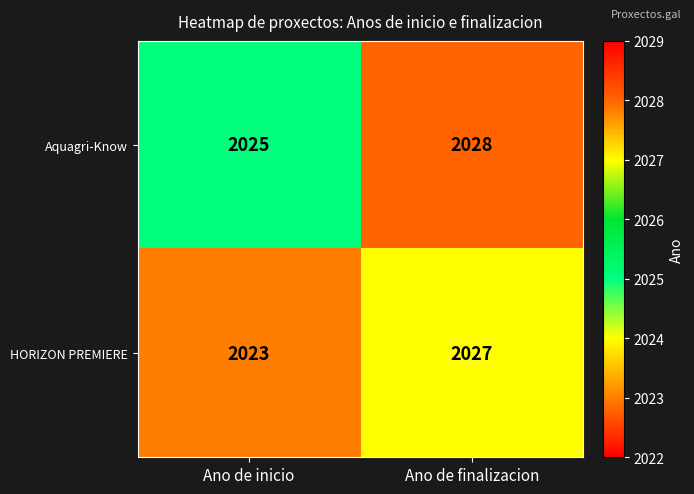

What is the difference between the maximum and minimum values in the Aquagri-Know series?

3